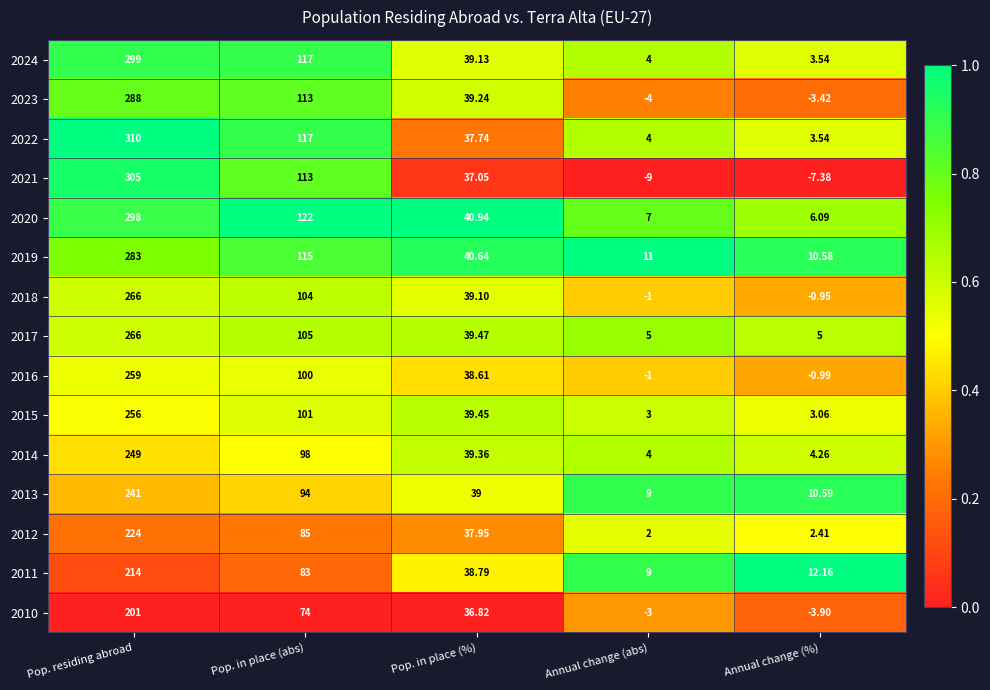

At which category is the sum across all series the highest?

Pop. residing abroad